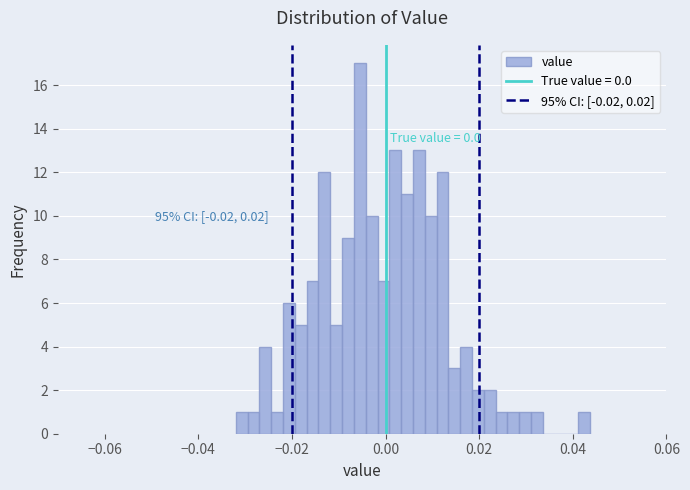

Around what value on the x-axis is the tallest bar? Give the approximate position of its centre, as read against the axis.

-0.006